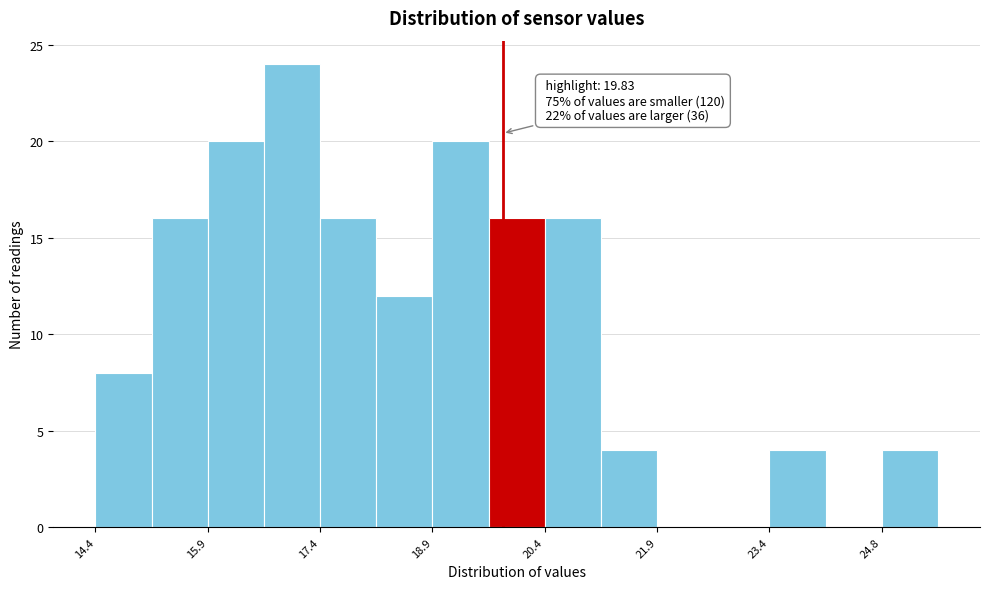

Around what value on the x-axis is the tallest bar? Give the approximate position of its centre, as read against the axis.

17.0